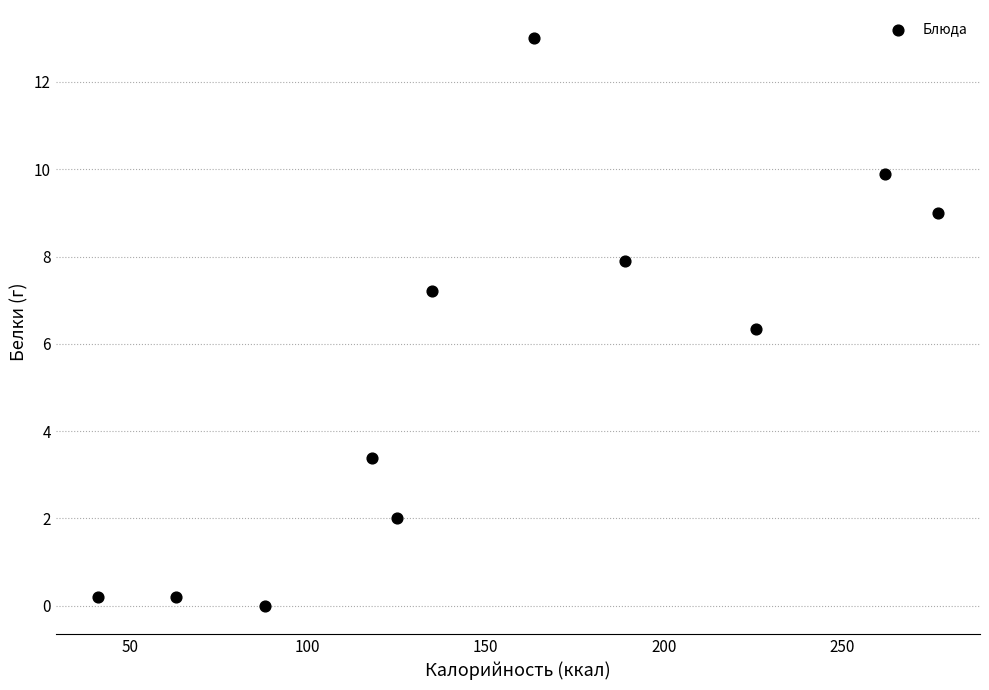

What is the average Y value?

5.4